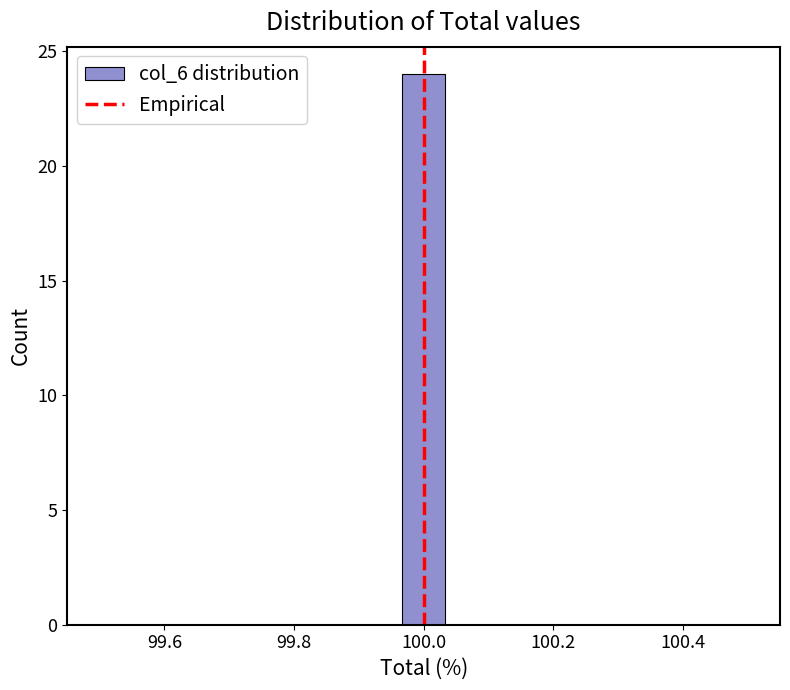

Read against the x-axis, roughly where is the centre of the tallest bar?

100.00